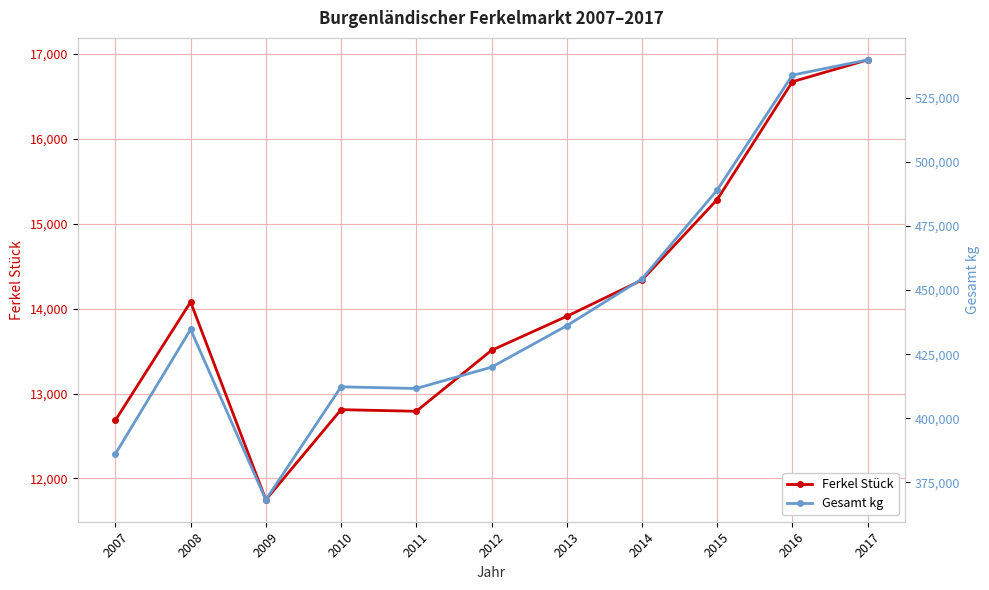

True or false: Ferkel Stück has a value of 13908 at 2013.

True